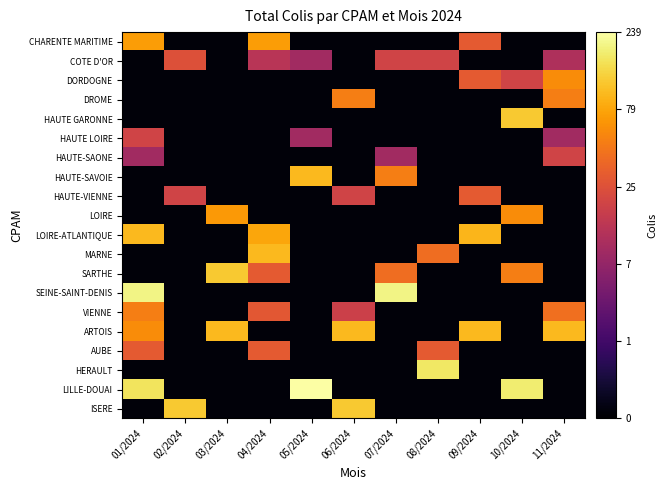

Between 02/2024 and 03/2024, which series saw the biggest shift?

SARTHE